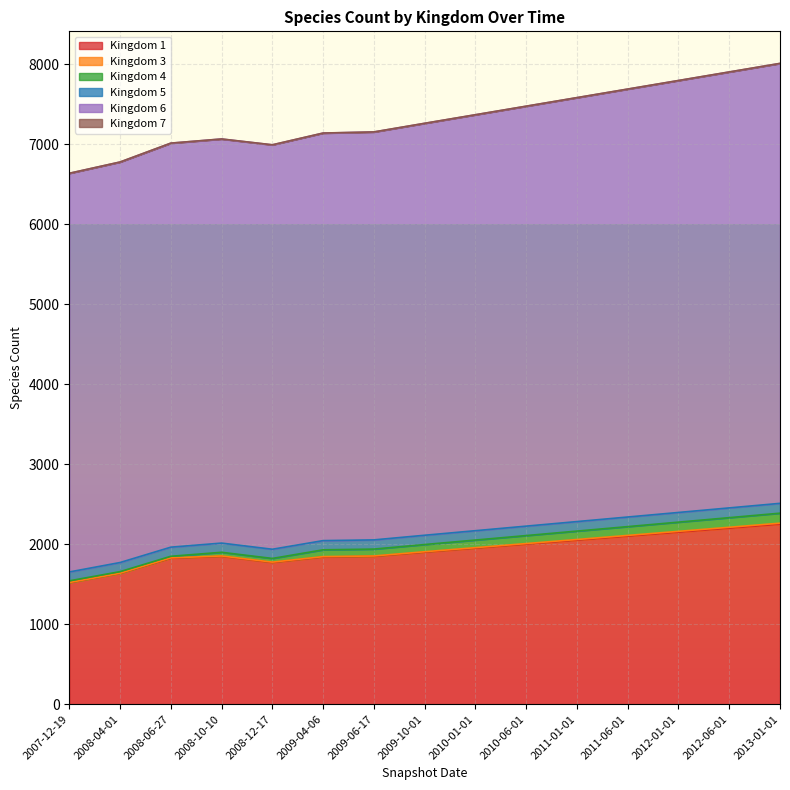

True or false: Kingdom 1 and Kingdom 5 intersect in this chart.

False